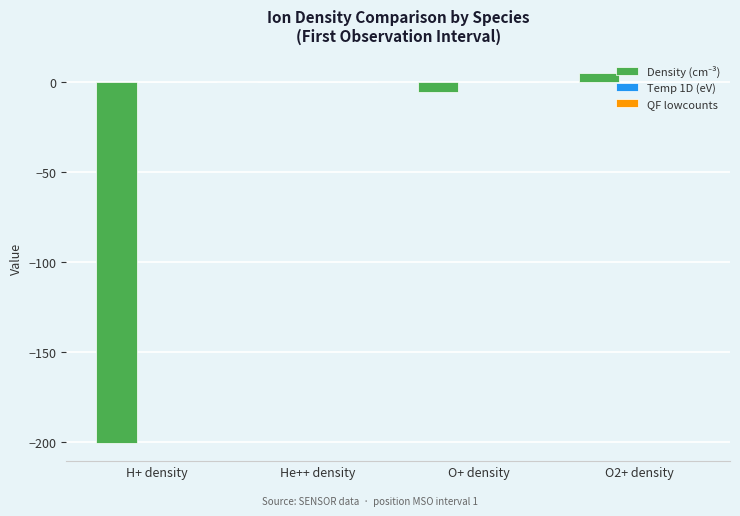

Which label corresponds to the largest value in the chart?

O2+ density